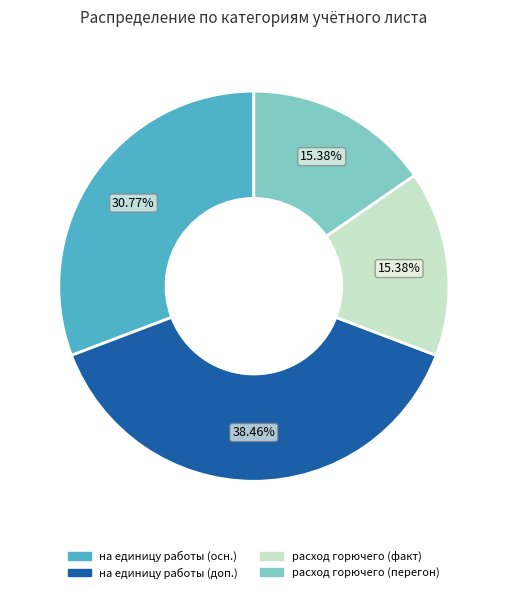

What is the largest slice in the pie chart?

на единицу работы (доп.)